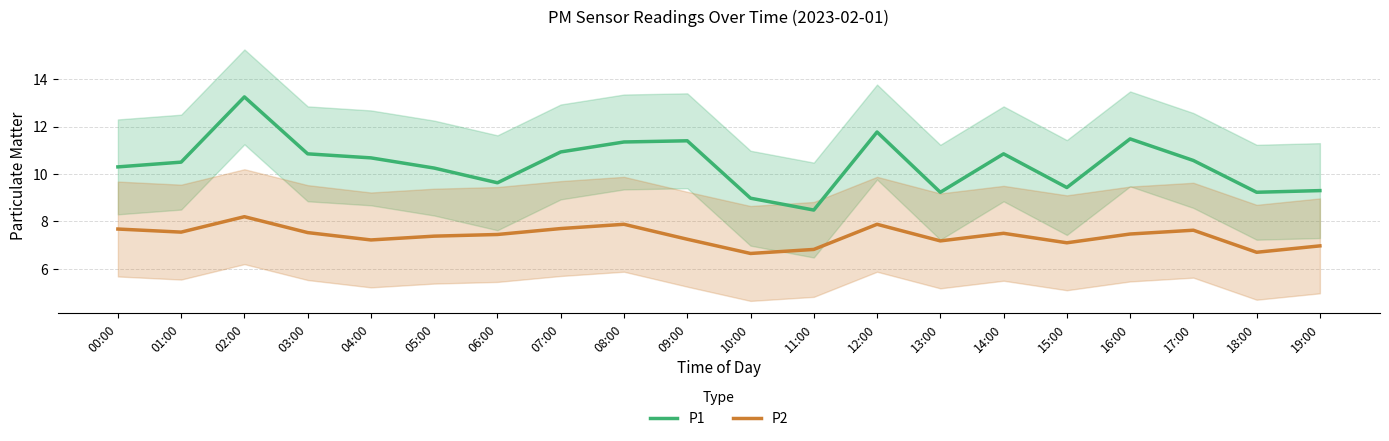

What is the value of the P2 point at the 2nd from the left?

7.5